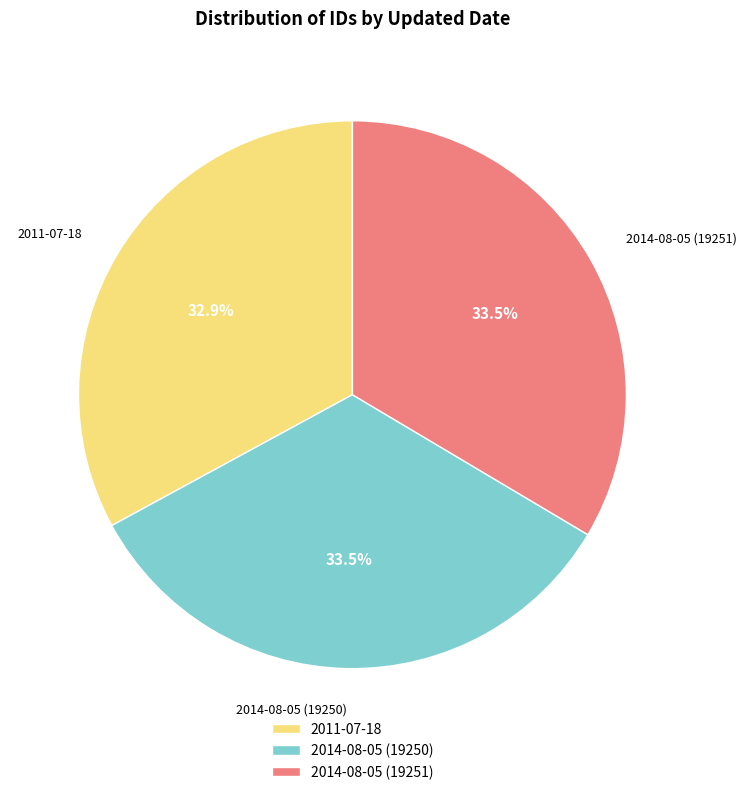

Is it true that 2011-07-18 is 33% of the pie?

True